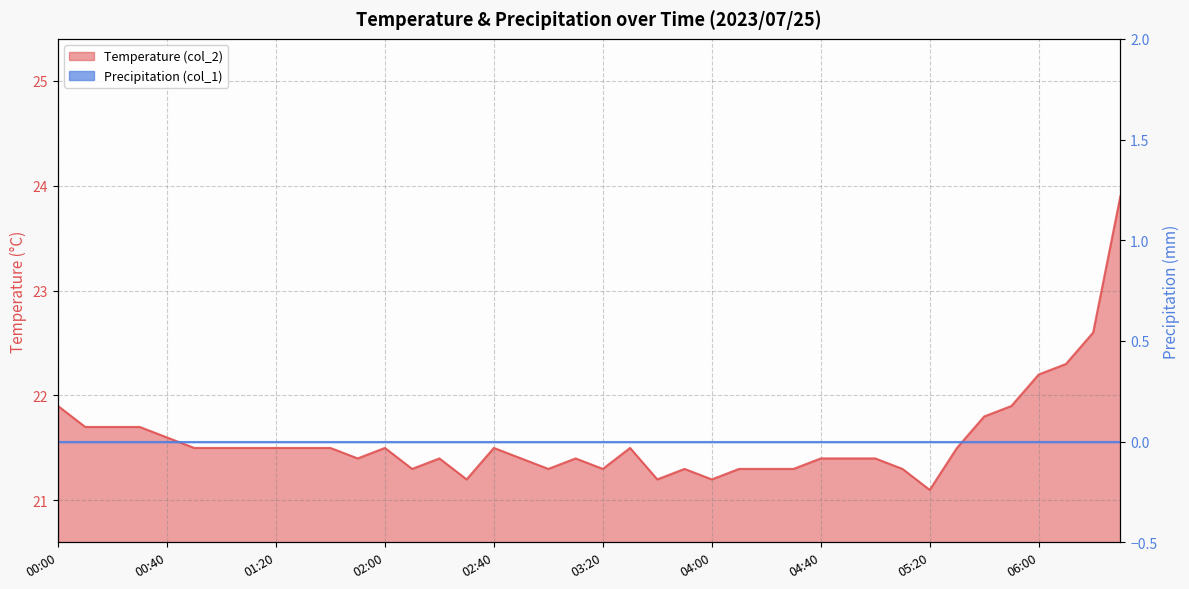

True or false: the data shows 6.8 at 01:20.

False